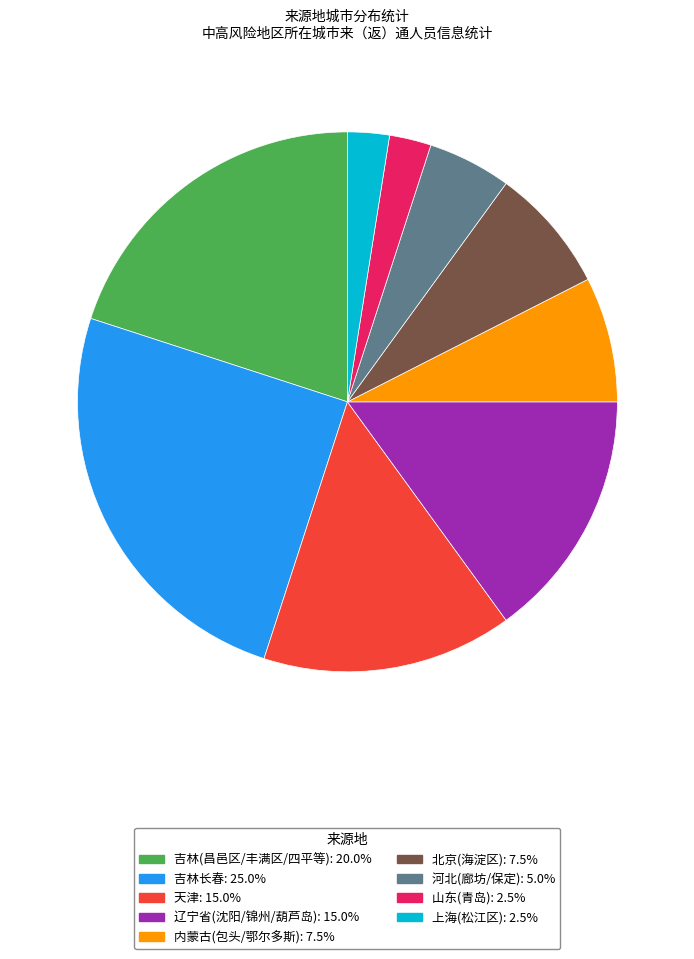

Does 天津: 15.0% account for over 50% of the chart?

No